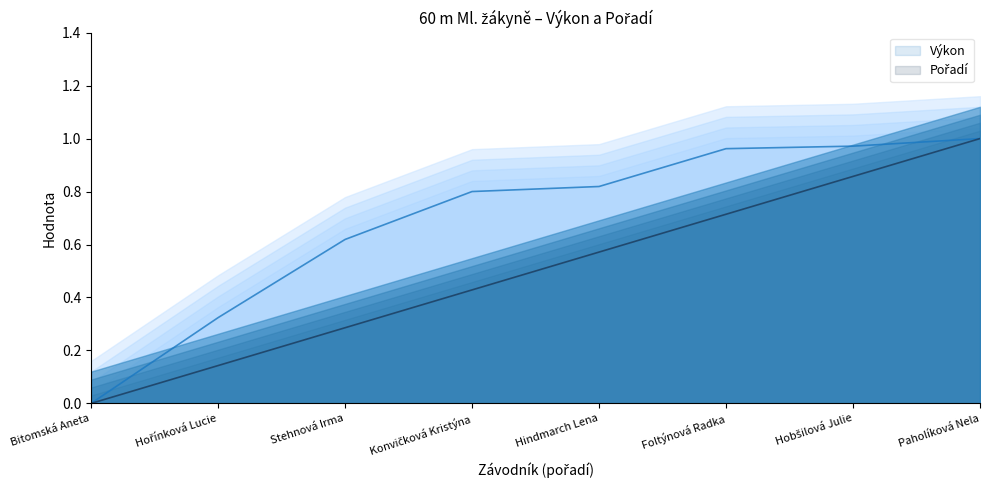

Where is Výkon nearest to the value 0?

Bitomská Aneta